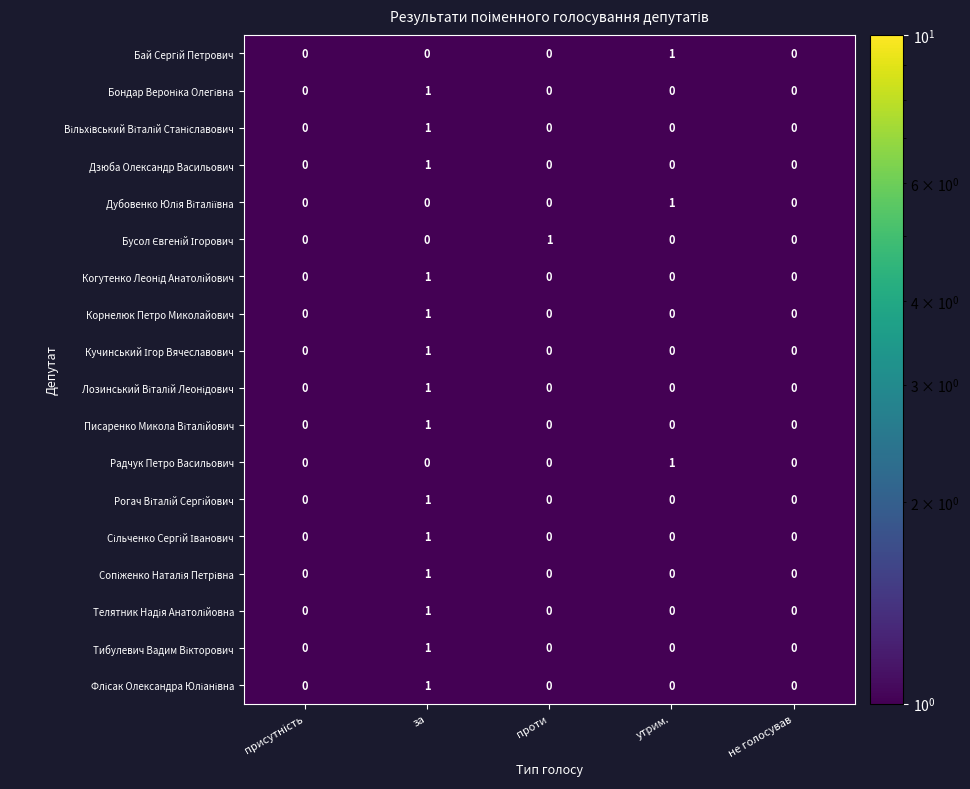

Is it true that Дзюба Олександр Васильович equals 0 at проти?

True